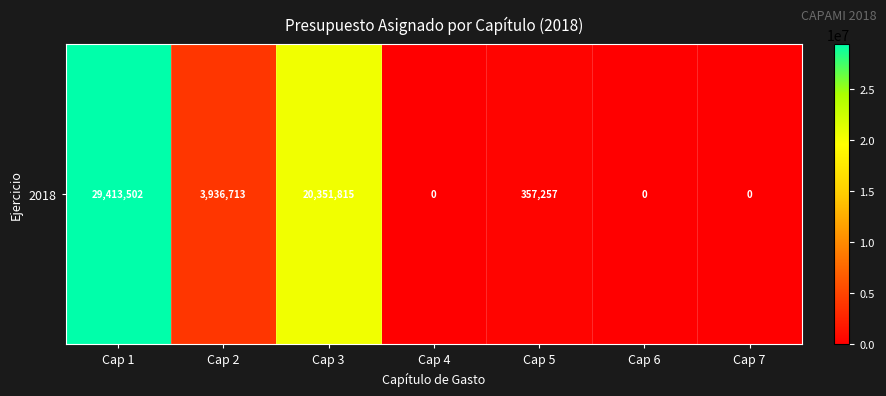

What is the difference between the maximum and minimum values?

29413501.7